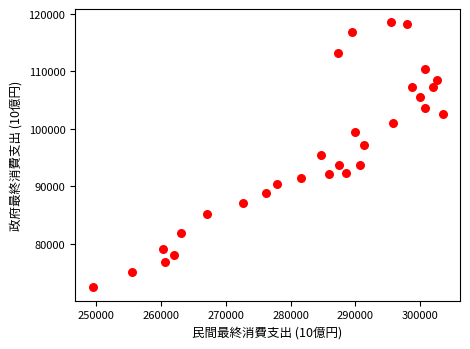

What is the range of Y values (max minus min)?

46231.1